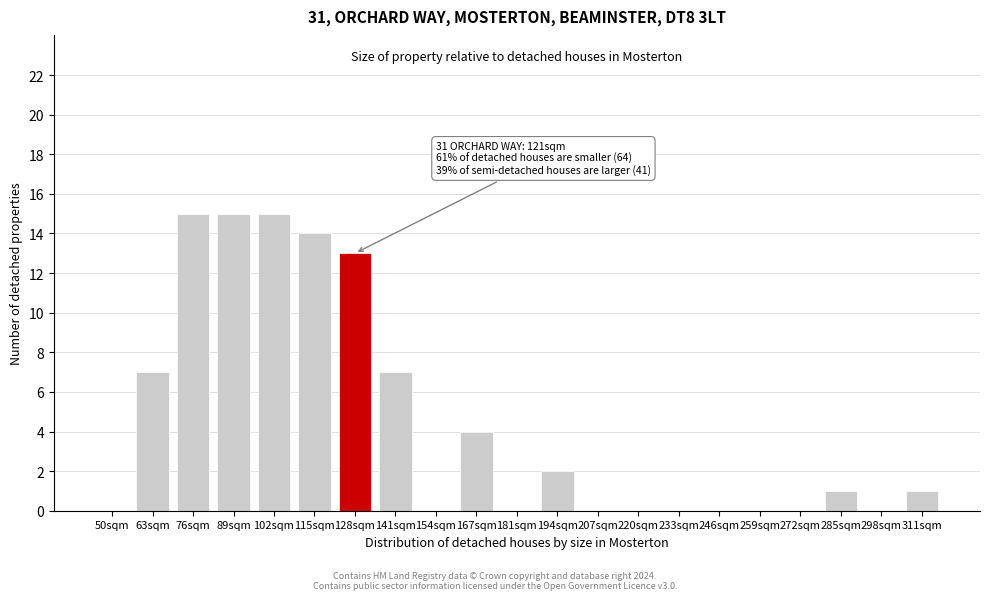

Reading right to left, list all the values displayed in this chart.

311sqm=1	298sqm=0	285sqm=1	272sqm=0	259sqm=0	246sqm=0	233sqm=0	220sqm=0	207sqm=0	194sqm=2	181sqm=0	167sqm=4	154sqm=0	141sqm=7	128sqm=13	115sqm=14	102sqm=15	89sqm=15	76sqm=15	63sqm=7	50sqm=0